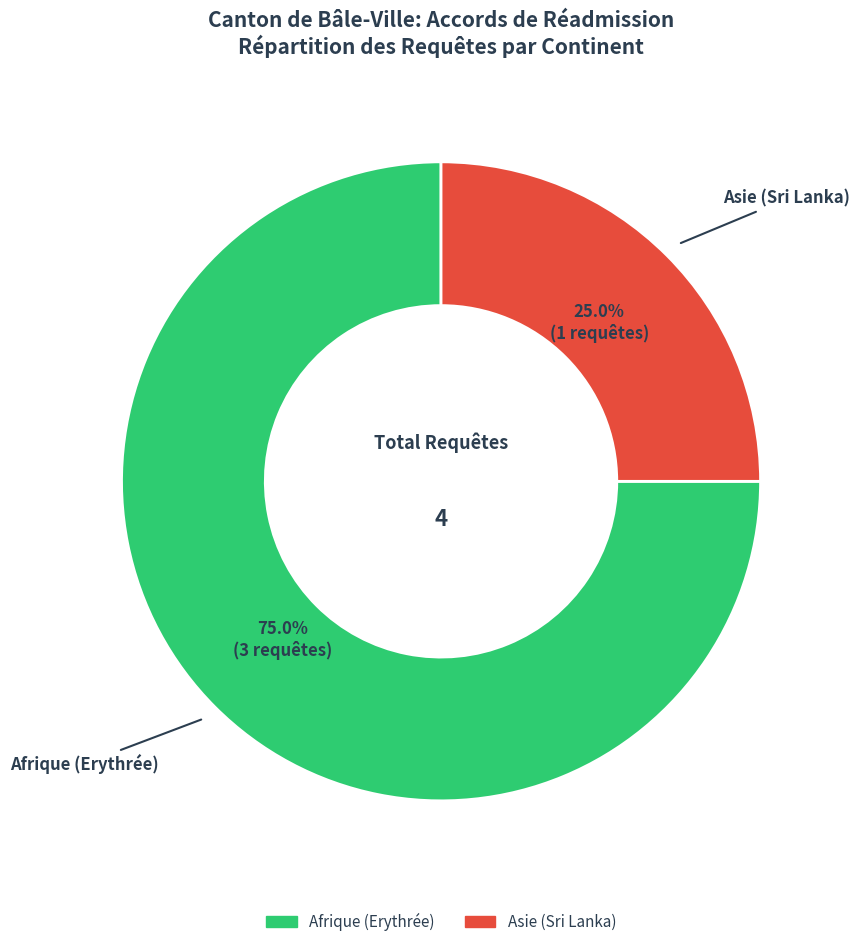

What is the total percentage of Asie (Sri Lanka) and Afrique (Erythrée)?

100.0%